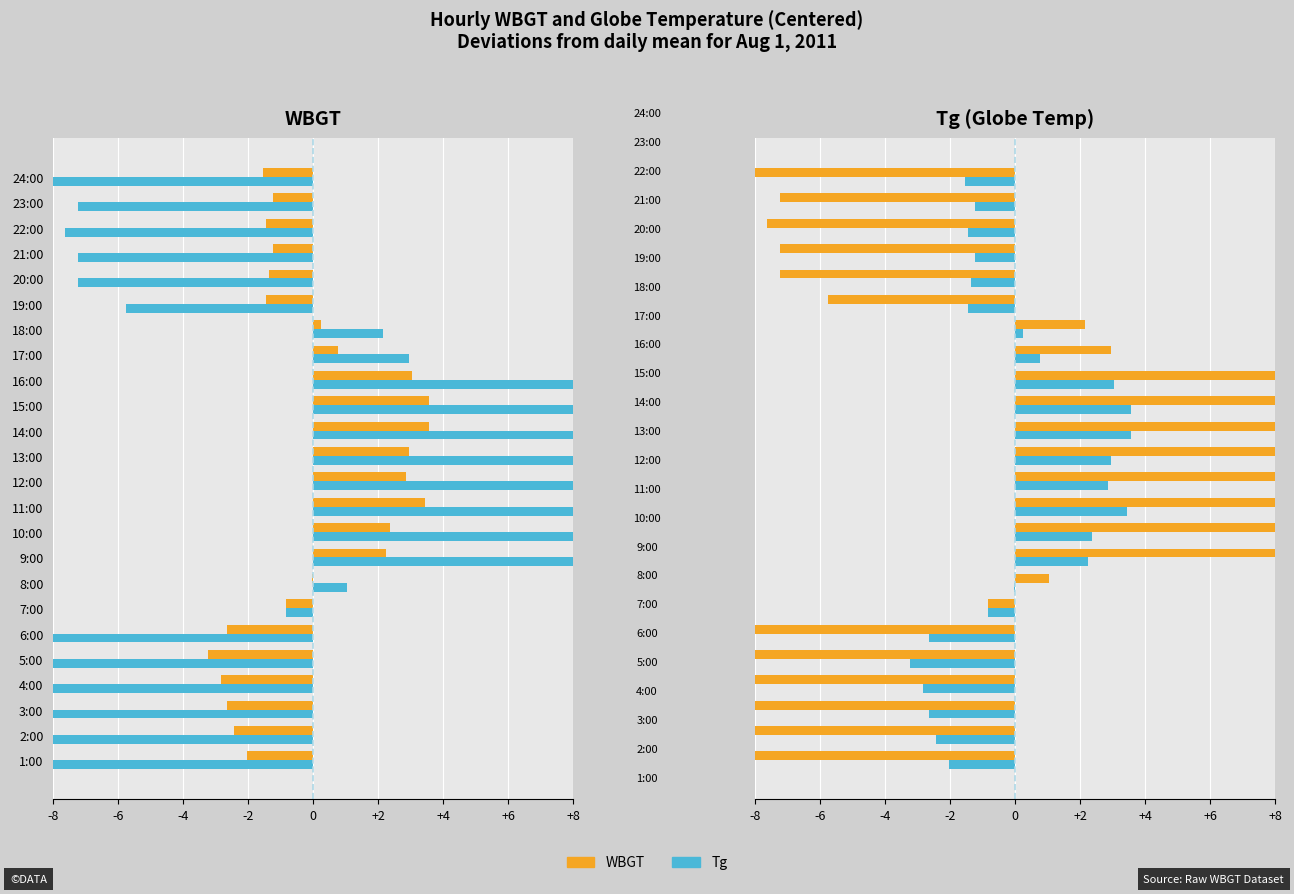

What is the value of the Tg bar at the 2nd from the left?

-2.4